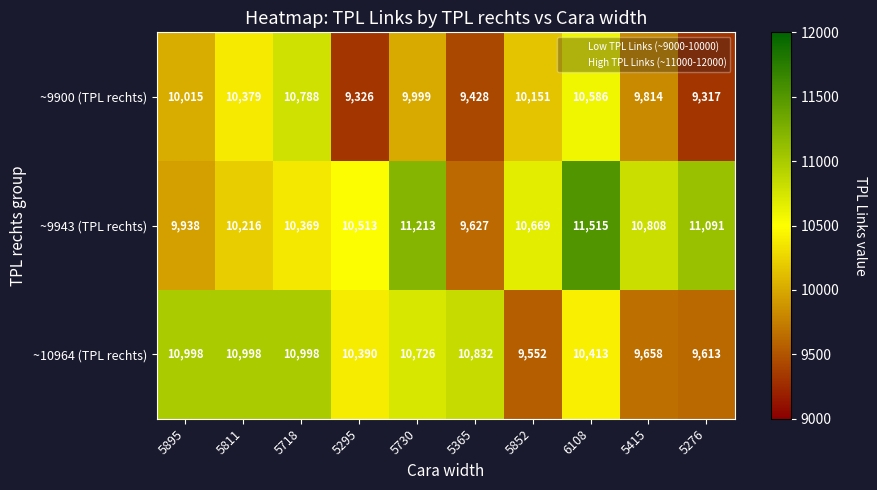

What is the average value of the ~9943 (TPL rechts) series?

10596